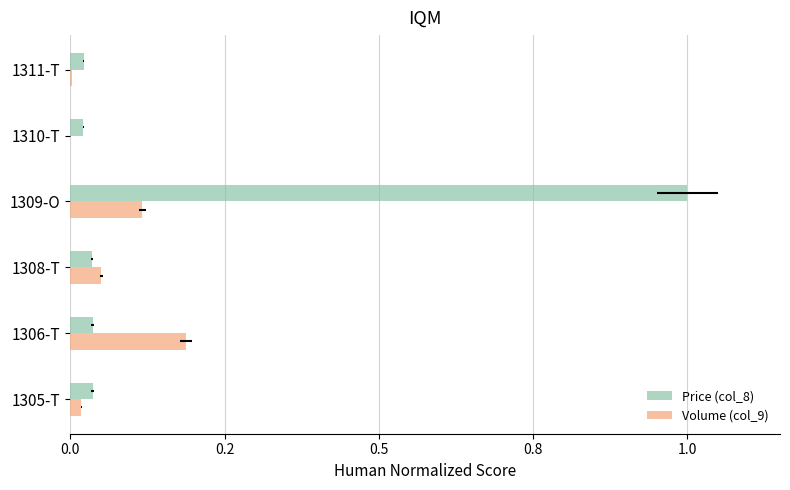

Which series has the widest spread of values?

Price (col_8)